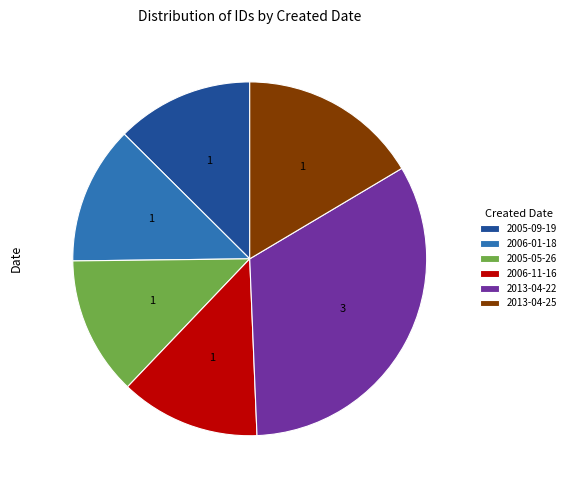

Does any single category account for the majority?

No